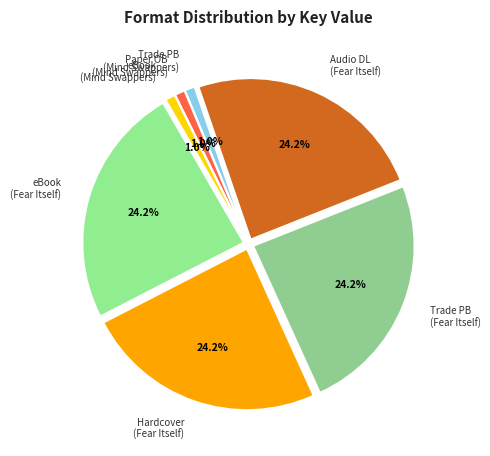

Count the number of slices in the pie.

7